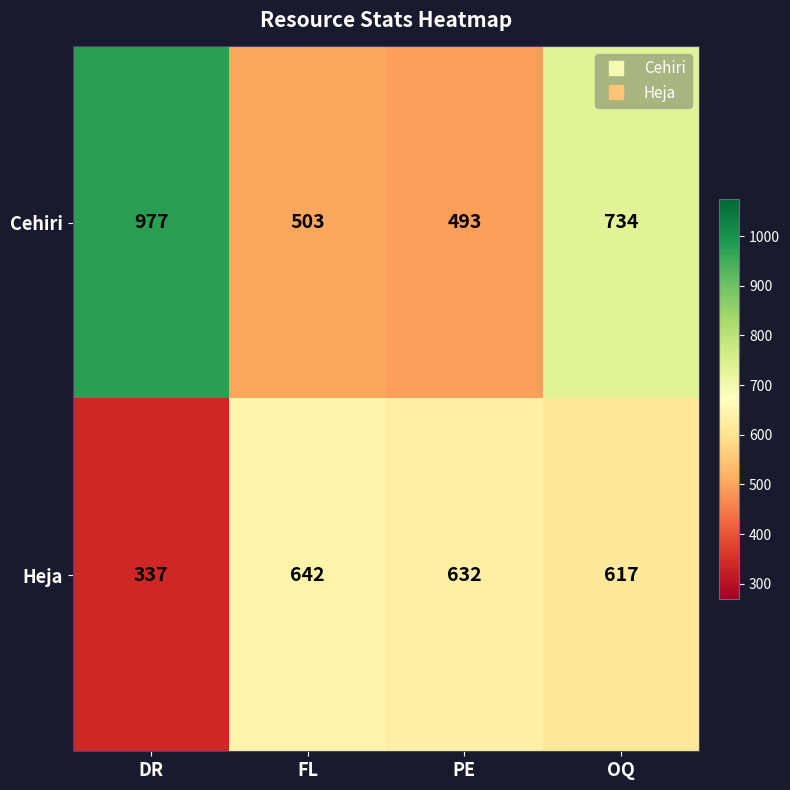

How many values in the Heja series are below 632?

2